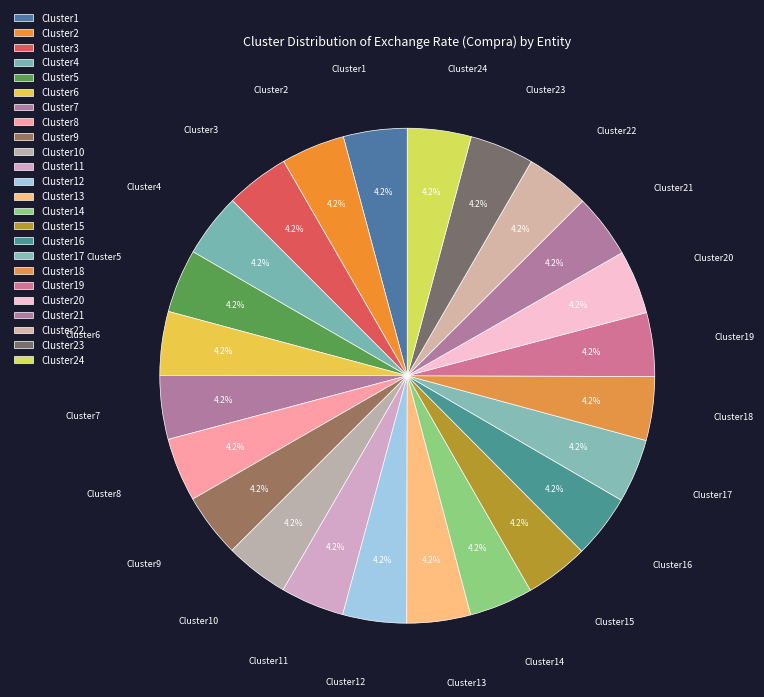

Does Cluster5 account for over 50% of the chart?

No